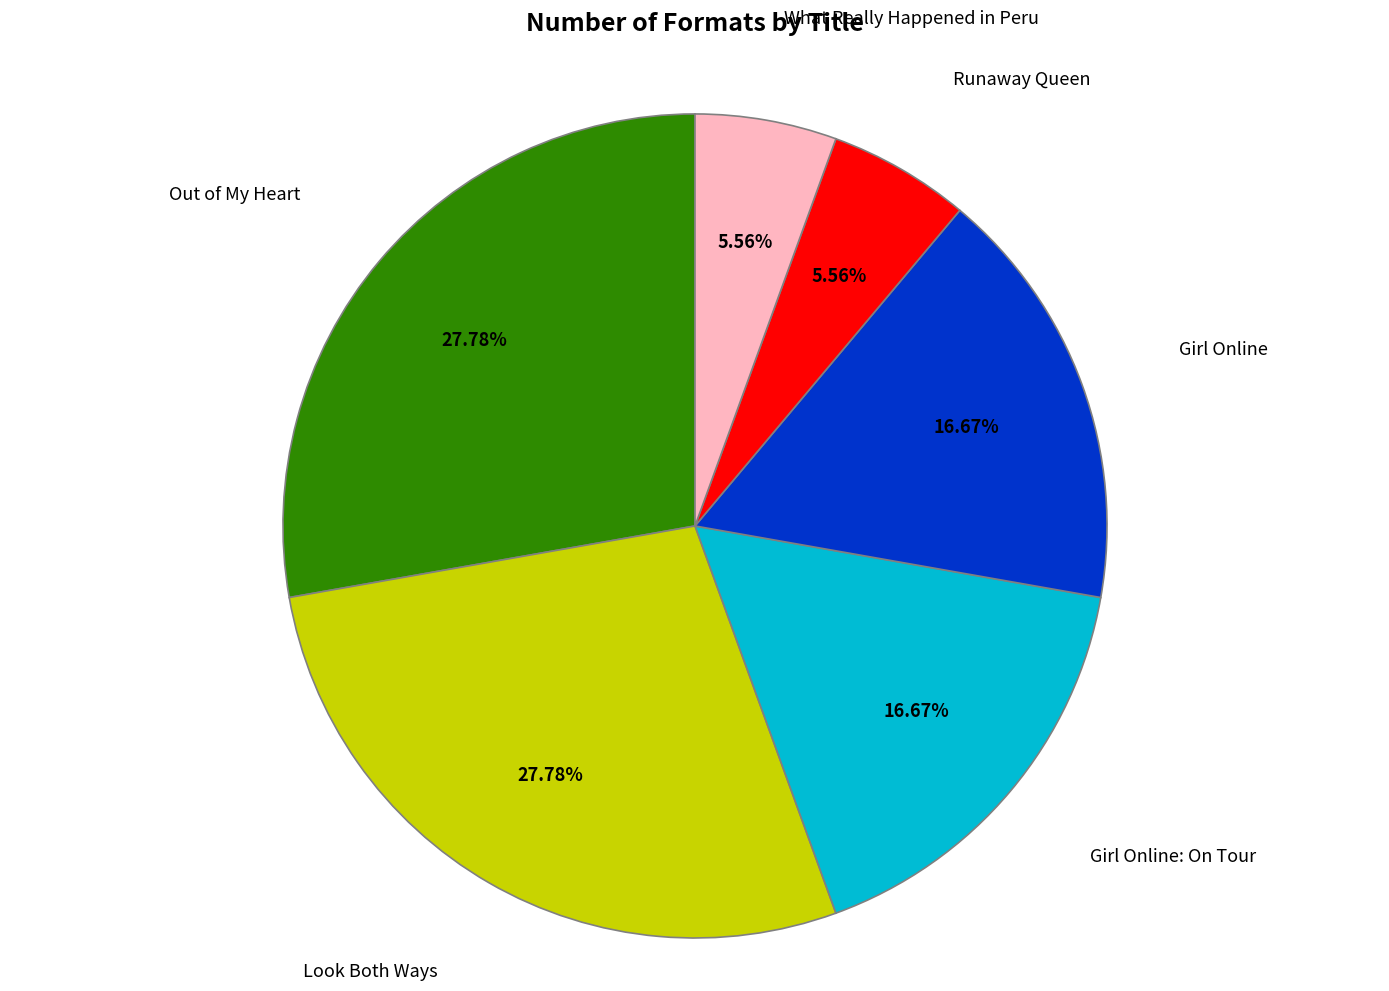

To the nearest percent, what is the difference between the largest and smallest slice percentages?

22%